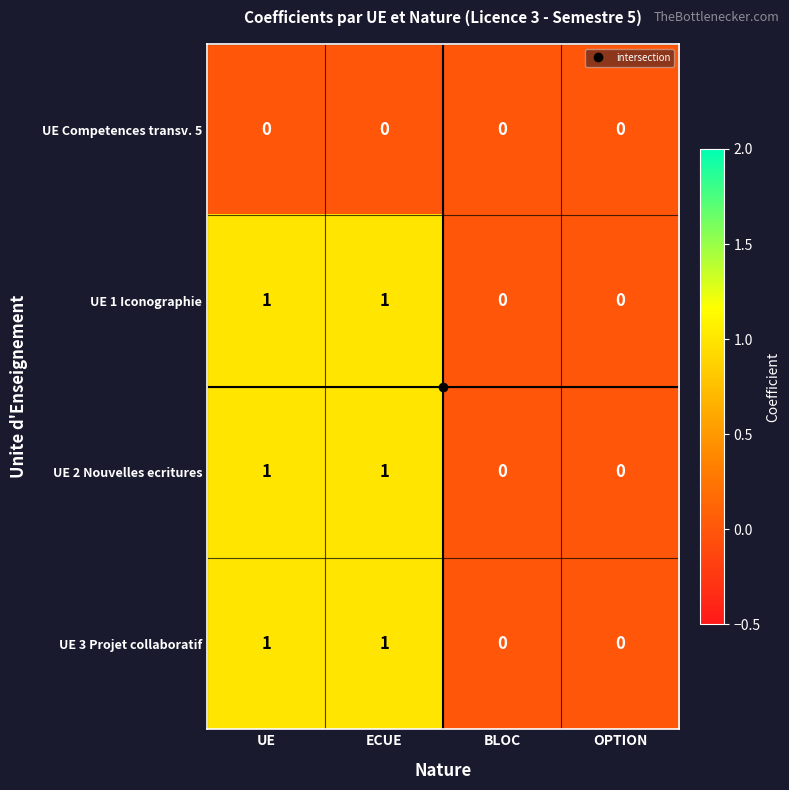

The UE 3 Projet collaboratif series shows 0 at OPTION. True or false?

True